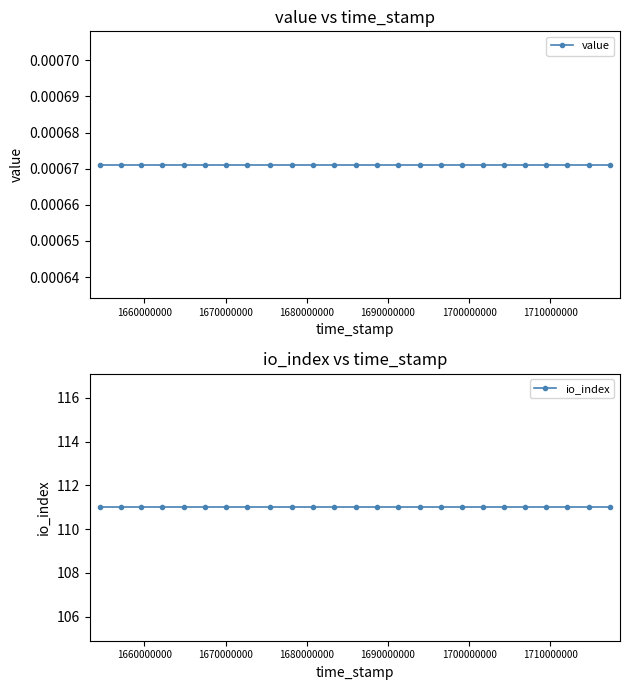

How many distinct data groups are displayed?

2